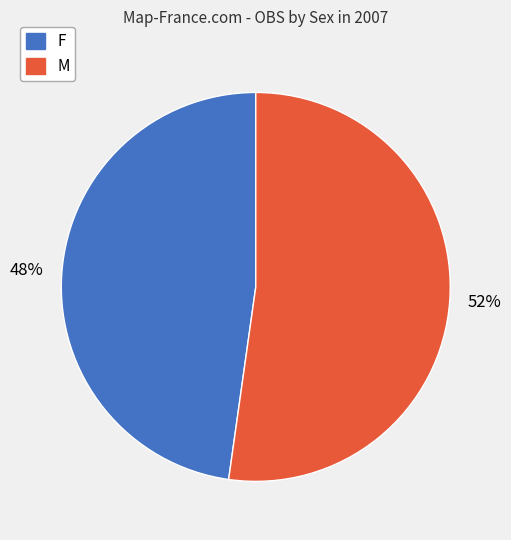

To the nearest percent, what is the combined percentage of F and M?

100%